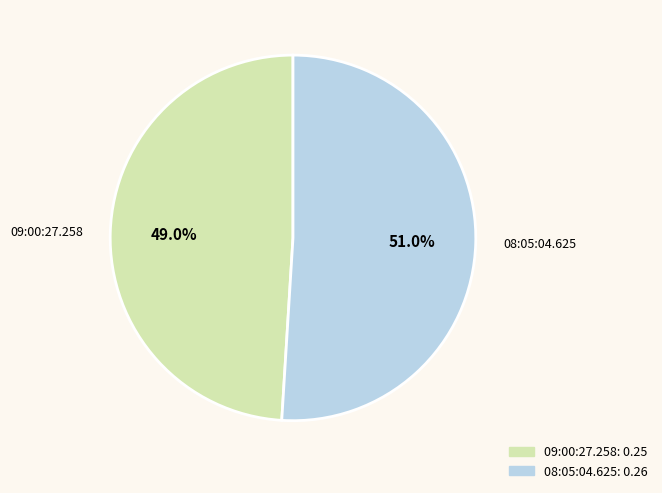

To the nearest percent, what is the difference between the 09:00:27.258 and 08:05:04.625 slice percentages?

2%